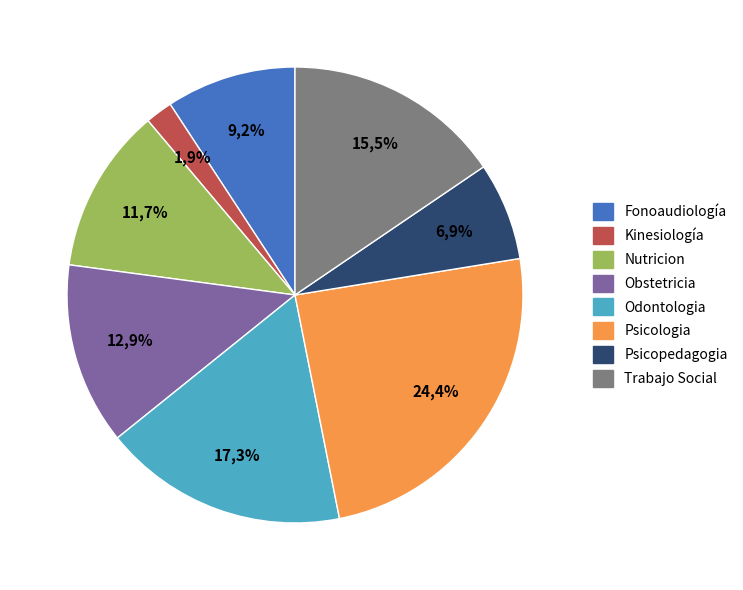

Does any single category account for the majority?

No